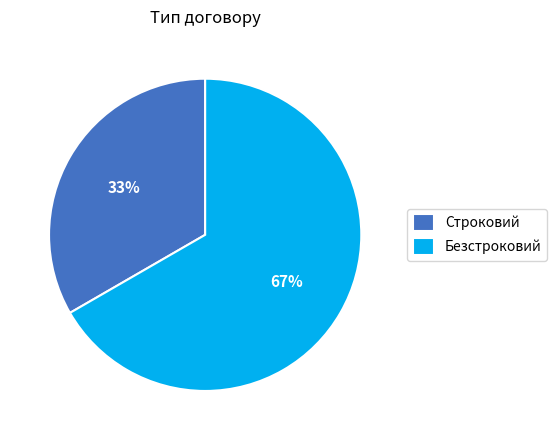

To the nearest percent, what is the combined percentage of Безстроковий and Строковий?

100%